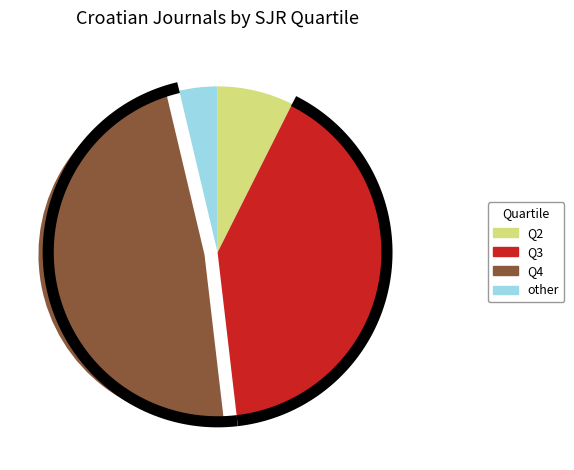

Which category has the smallest portion of the pie?

other